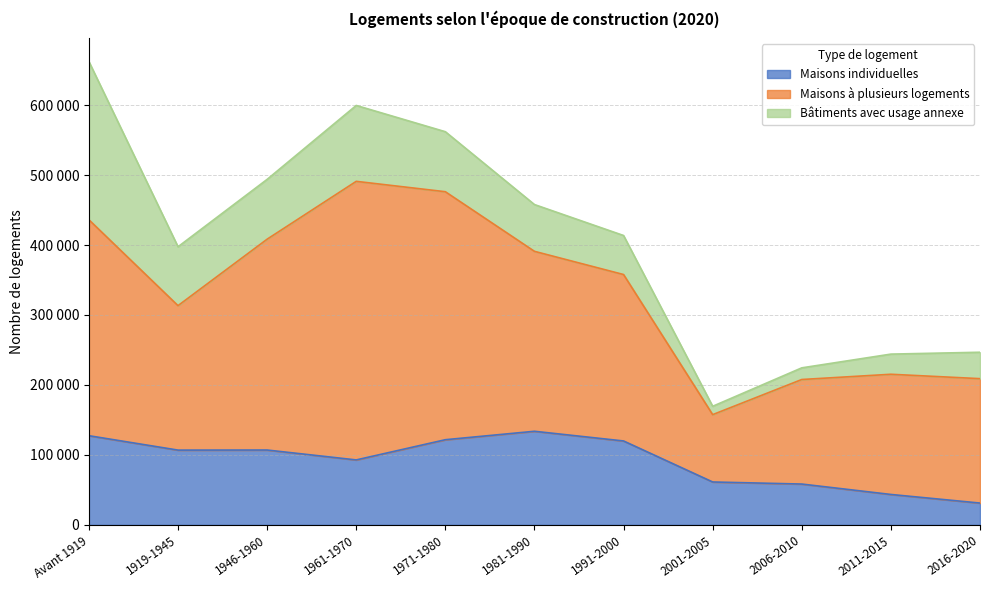

Reading right to left, extract all data points from this chart.

Maisons individuelles: 2016-2020=31155	2011-2015=43452	2006-2010=58326	2001-2005=61294	1991-2000=119921	1981-1990=133771	1971-1980=121713	1961-1970=92822	1946-1960=106962	1919-1945=106851	Avant 1919=127443
Maisons à plusieurs logements: 2016-2020=177837	2011-2015=171819	2006-2010=149449	2001-2005=96260	1991-2000=237911	1981-1990=257236	1971-1980=354513	1961-1970=398234	1946-1960=301406	1919-1945=206517	Avant 1919=308684
Bâtiments avec usage annexe: 2016-2020=37762	2011-2015=28815	2006-2010=16679	2001-2005=11945	1991-2000=55802	1981-1990=66878	1971-1980=85786	1961-1970=108500	1946-1960=85519	1919-1945=84166	Avant 1919=226179